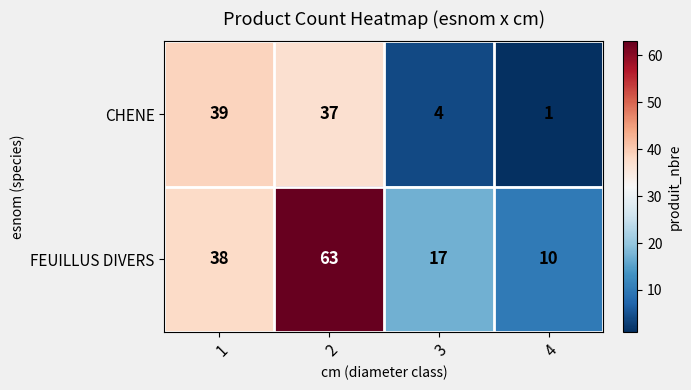

What is the sum of the CHENE values at 3 and 2?

41